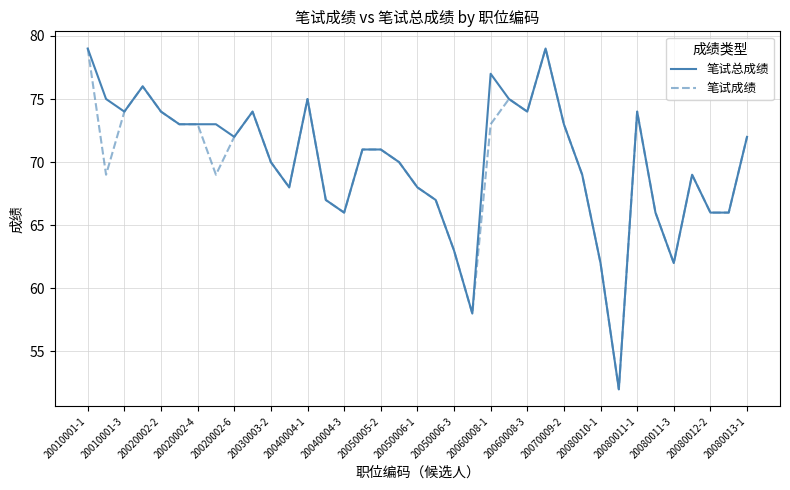

What is the minimum value shown in the chart?

52